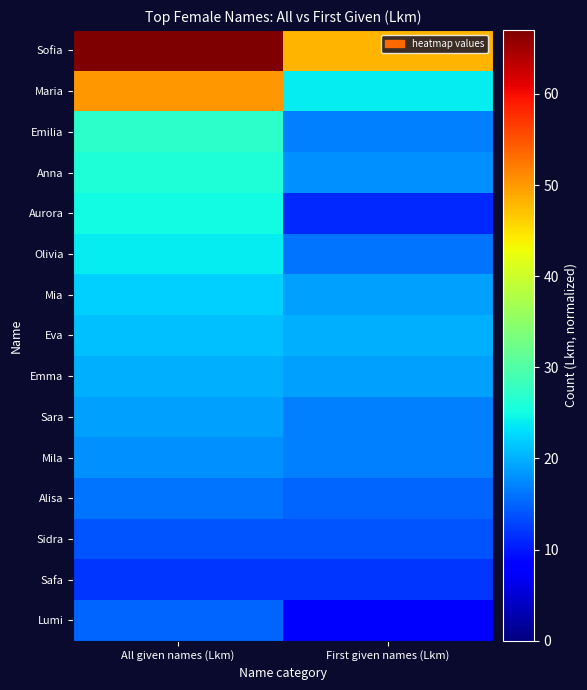

Rank the series by their maximum value, from highest to lowest.

Sofia, Maria, Emilia, Anna, Aurora, Olivia, Mia, Eva, Emma, Sara, Mila, Alisa, Lumi, Sidra, Safa